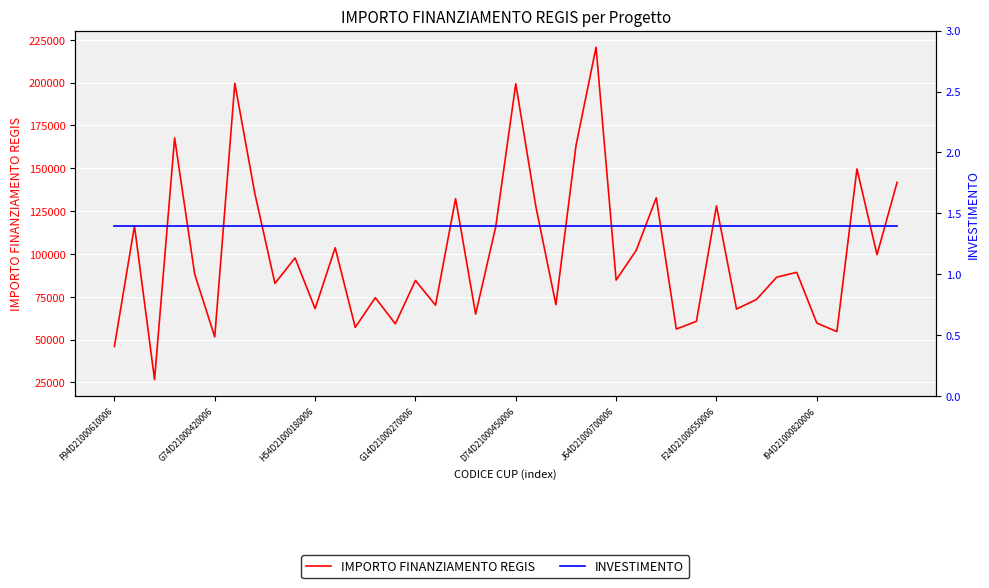

Which series has the largest total across all categories?

IMPORTO FINANZIAMENTO REGIS